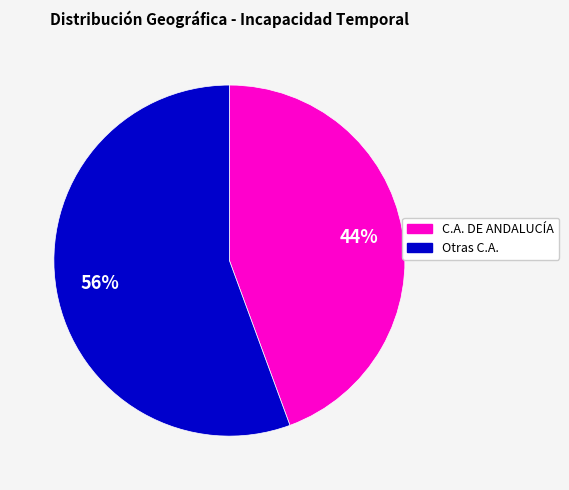

Does any single category account for the majority?

Yes